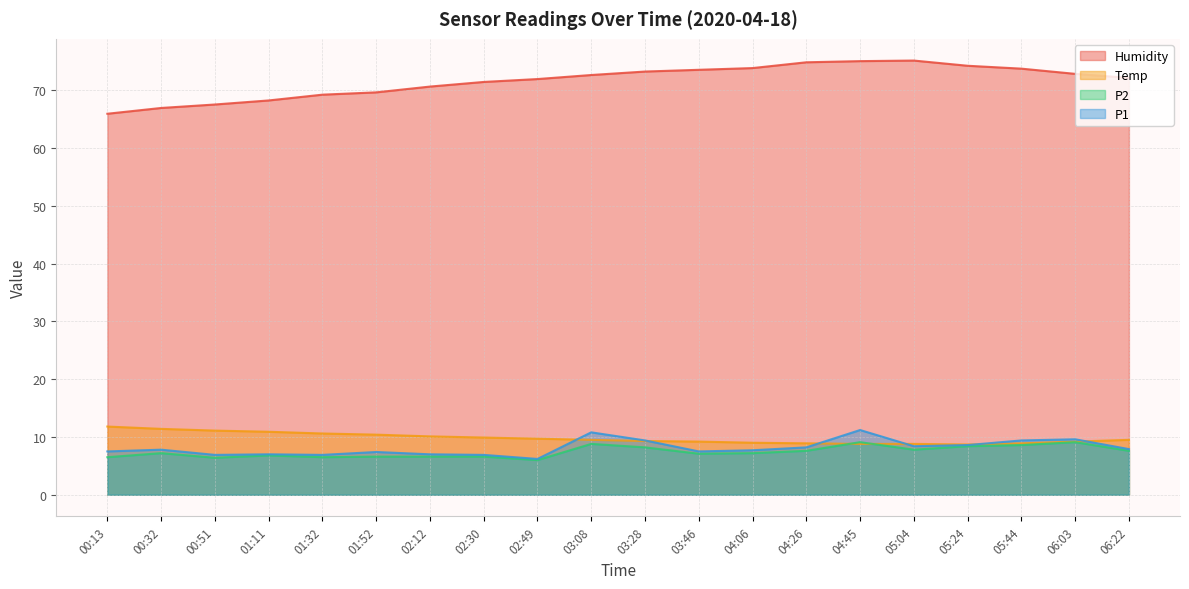

How many values in the Humidity series are below 72?

9